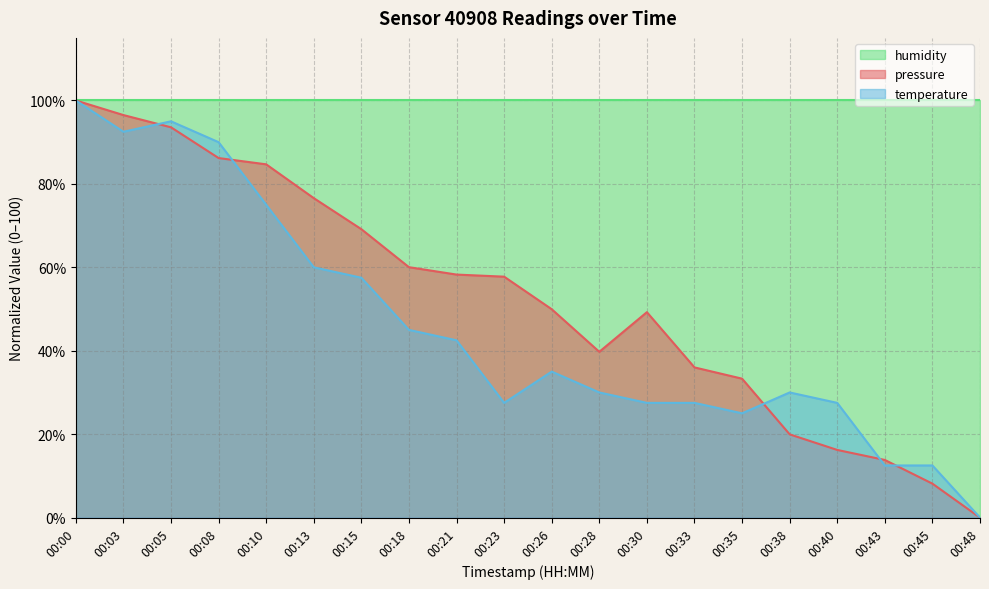

Count the number of categories in the chart.

20